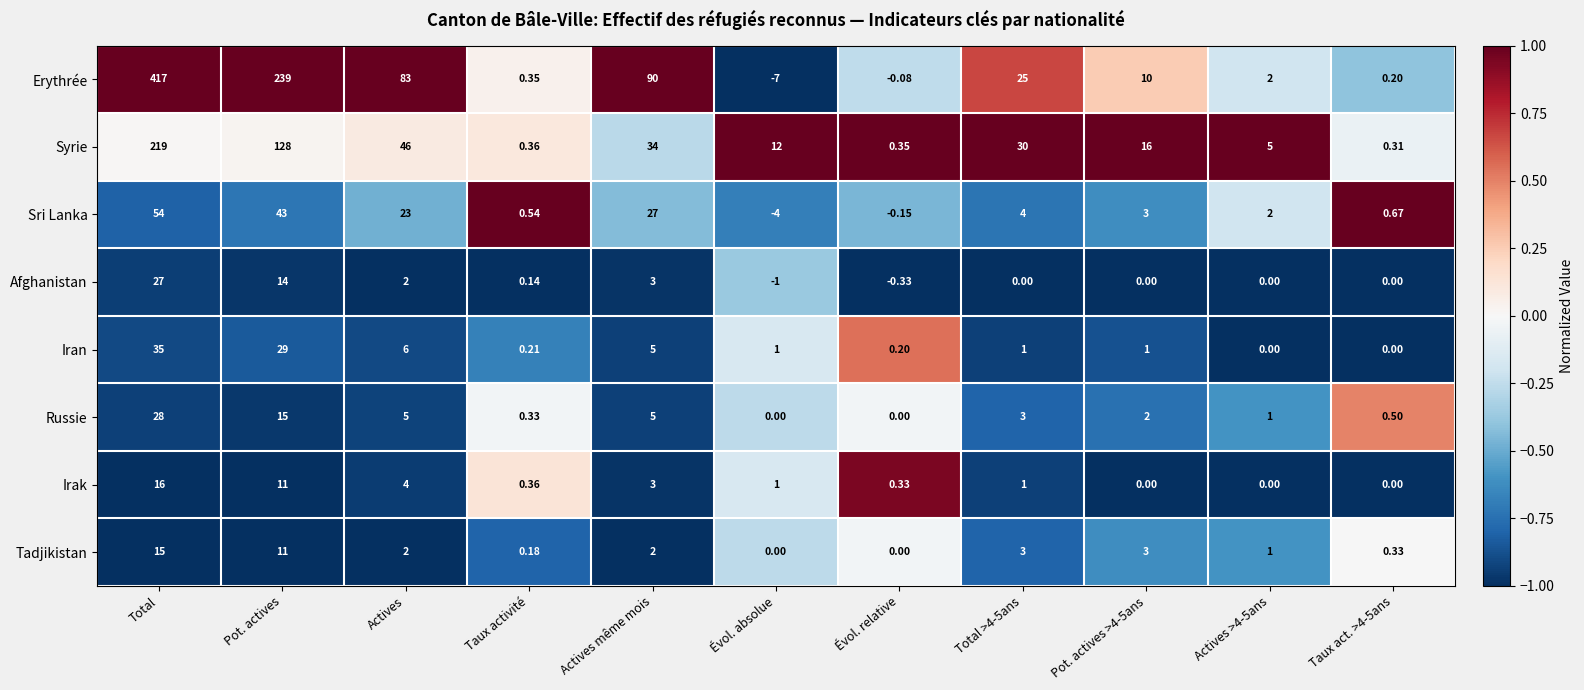

At which category does the chart reach its peak across all series?

Total